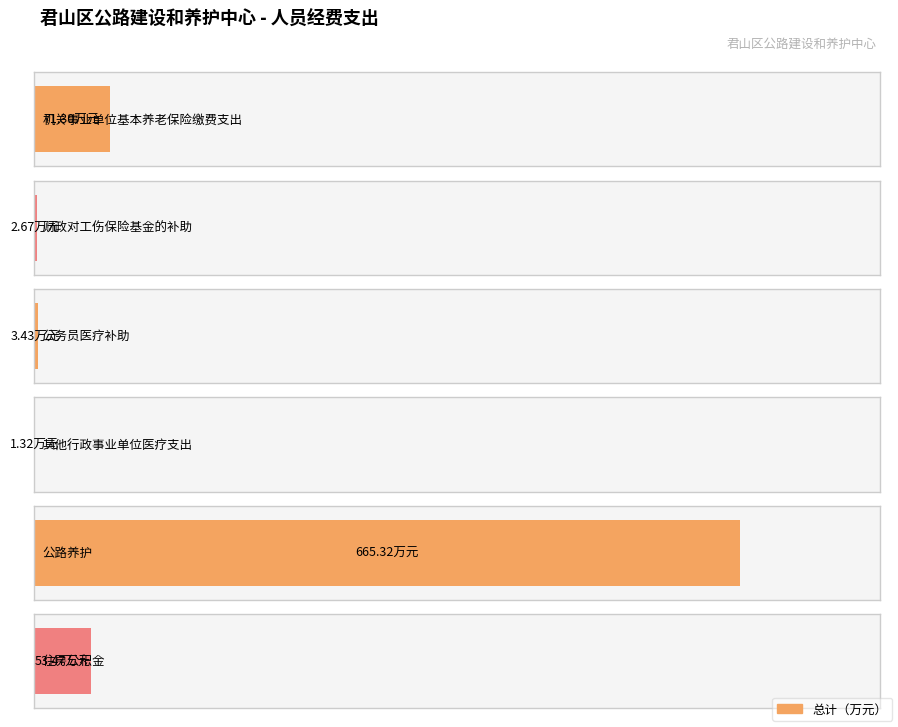

Rank the categories by value from lowest to highest.

其他行政事业单位医疗支出, 财政对工伤保险基金的补助, 公务员医疗补助, 住房公积金, 机关事业单位基本养老保险缴费支出, 公路养护